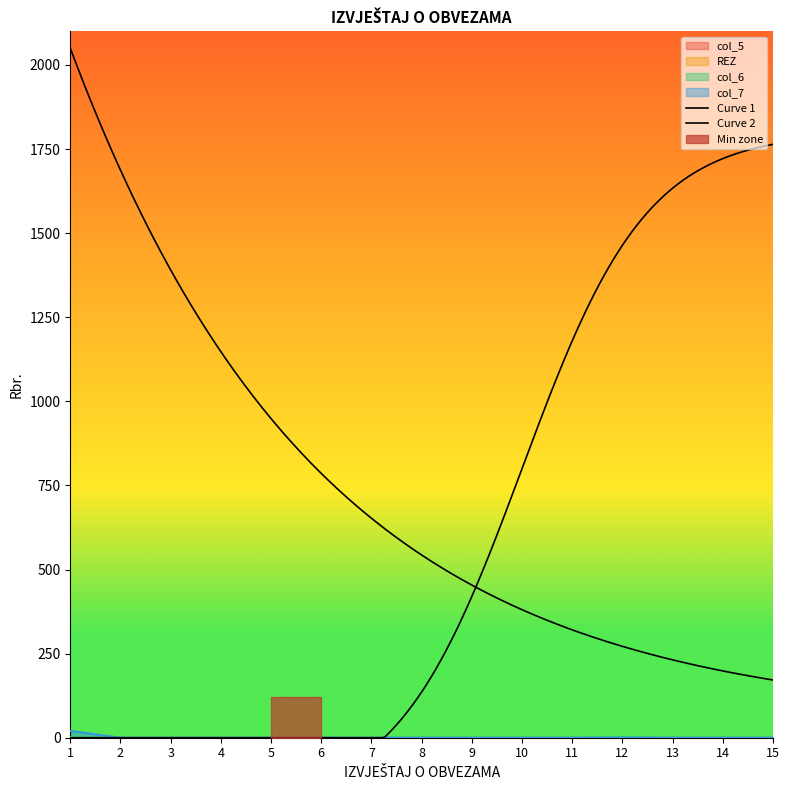

What is the highest value of the col_7 series?

20.2